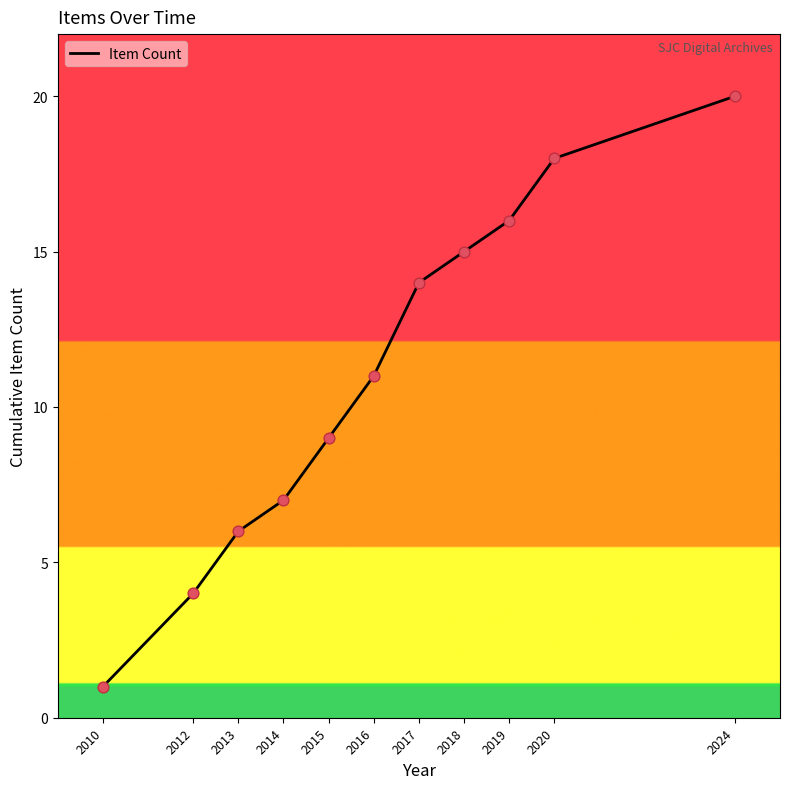

Which has a higher value, 2010 or 2013?

2013